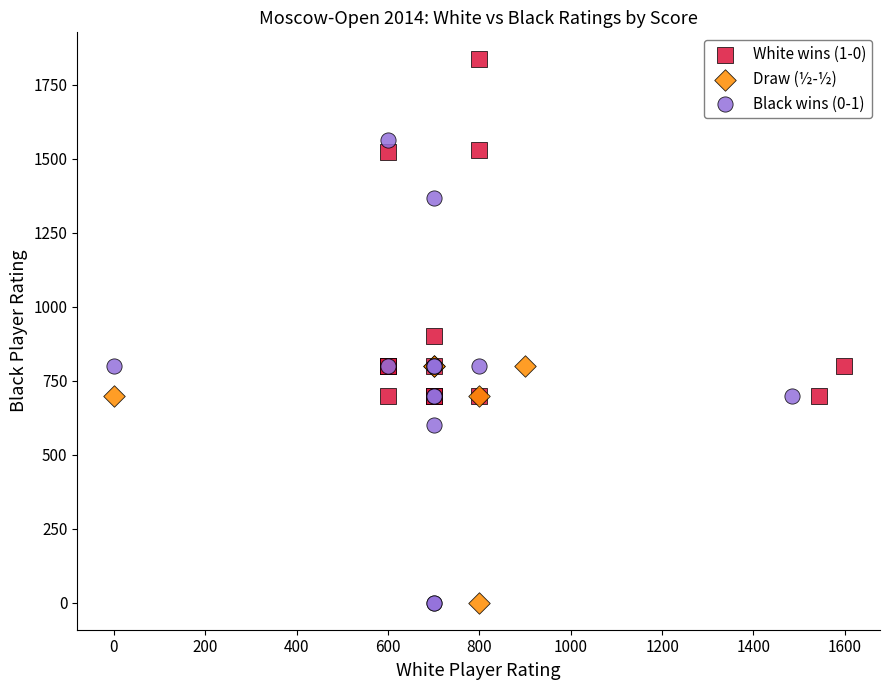

Which series reaches the maximum Y coordinate?

White wins (1-0)